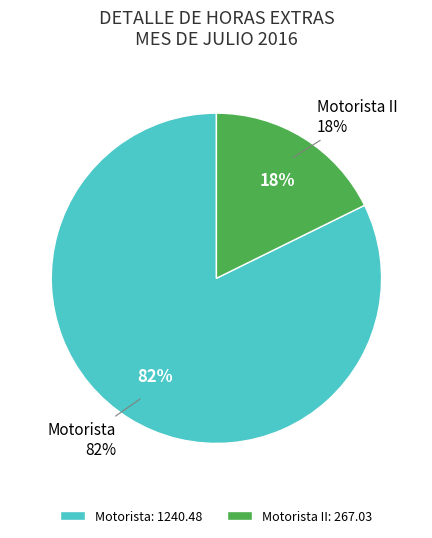

True or false: Motorista 10 accounts for 15% of the total.

False